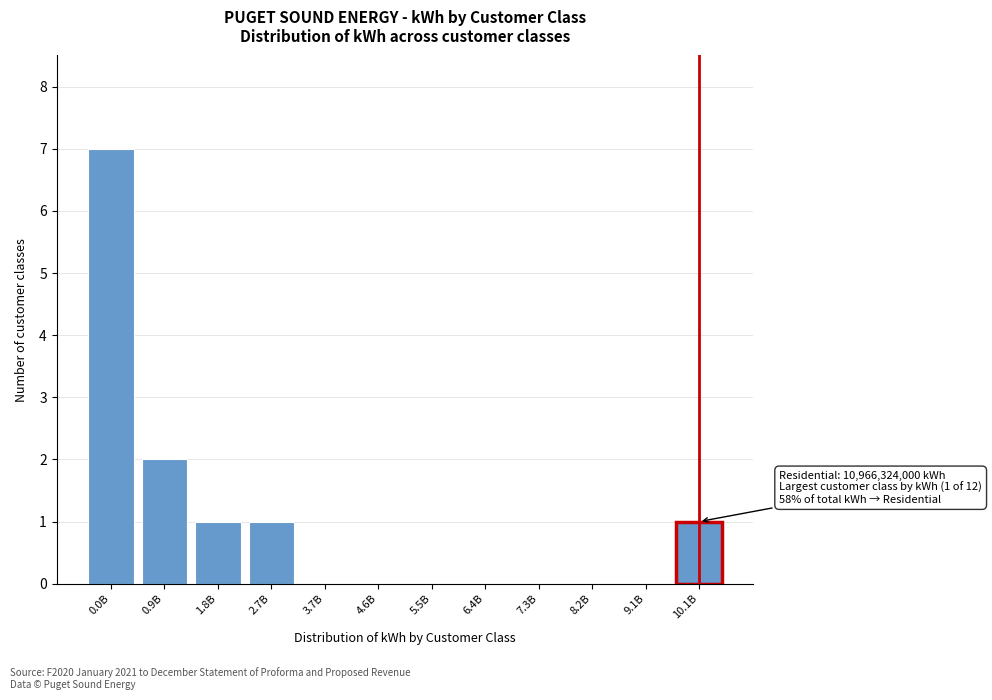

Reading left to right, transcribe all the data shown in this chart.

0.0B=7	0.9B=2	1.8B=1	2.7B=1	3.7B=0	4.6B=0	5.5B=0	6.4B=0	7.3B=0	8.2B=0	9.1B=0	10.1B=1